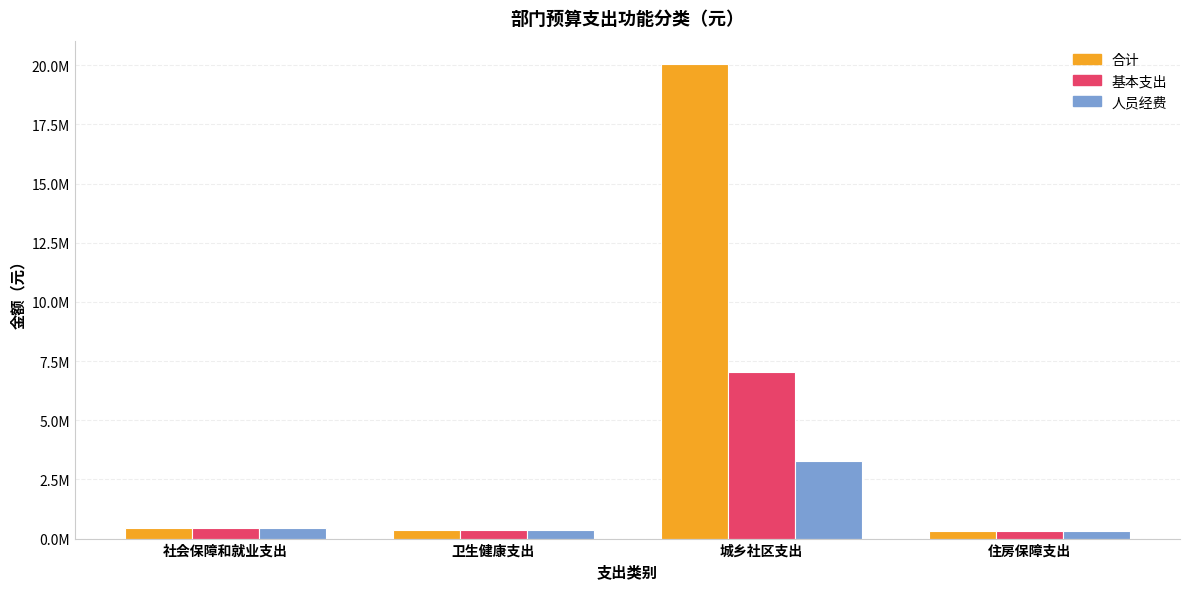

What are all the series names shown in the legend?

合计, 基本支出, 人员经费